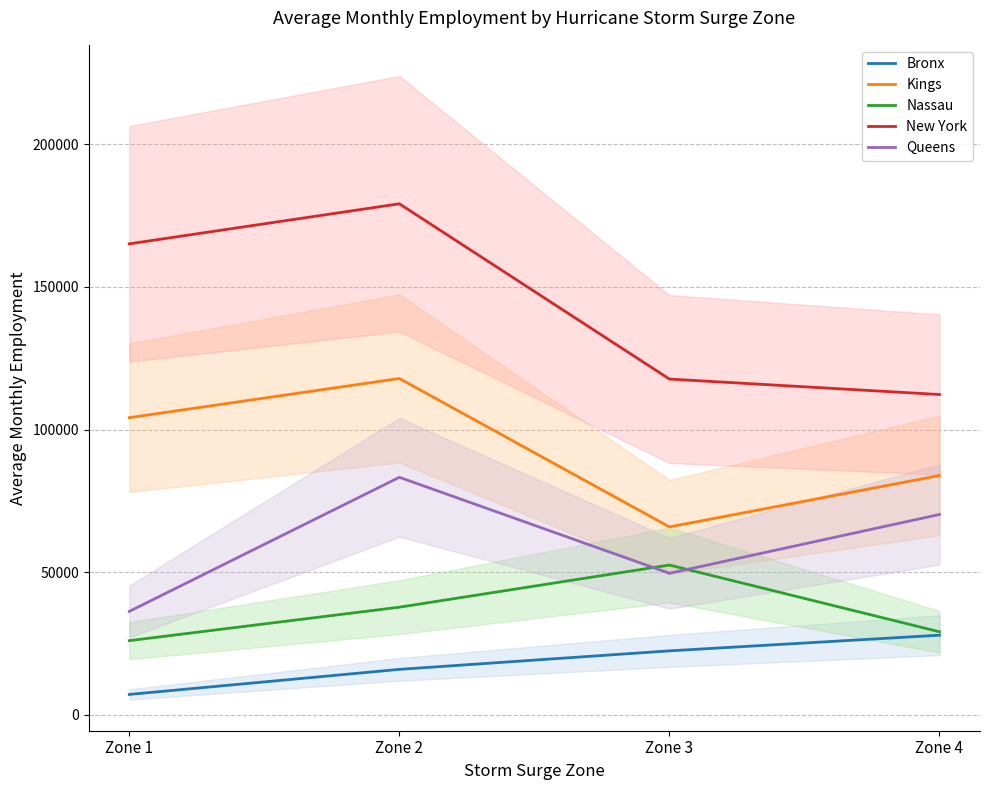

Which category has the highest value in the Nassau series?

Zone 3